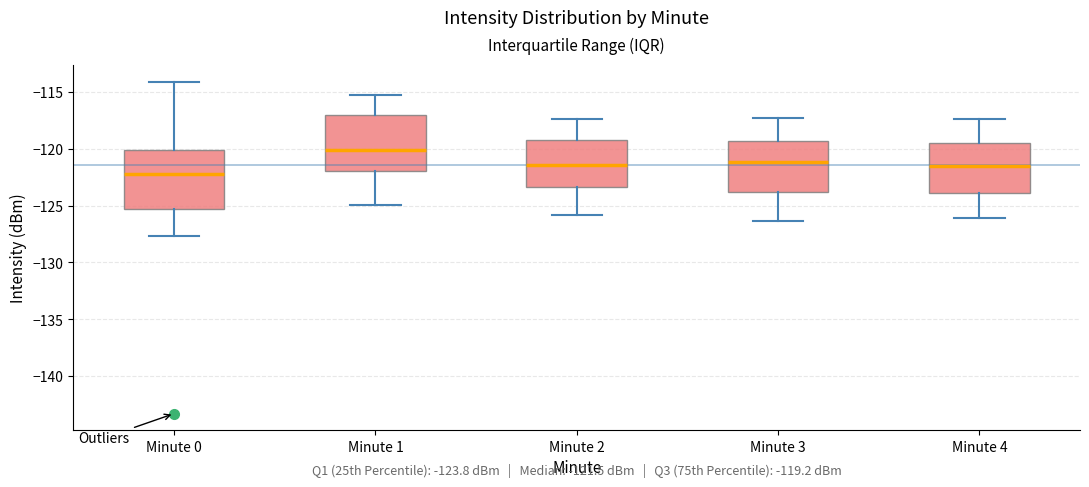

Which box's median line is the highest?

Minute 1